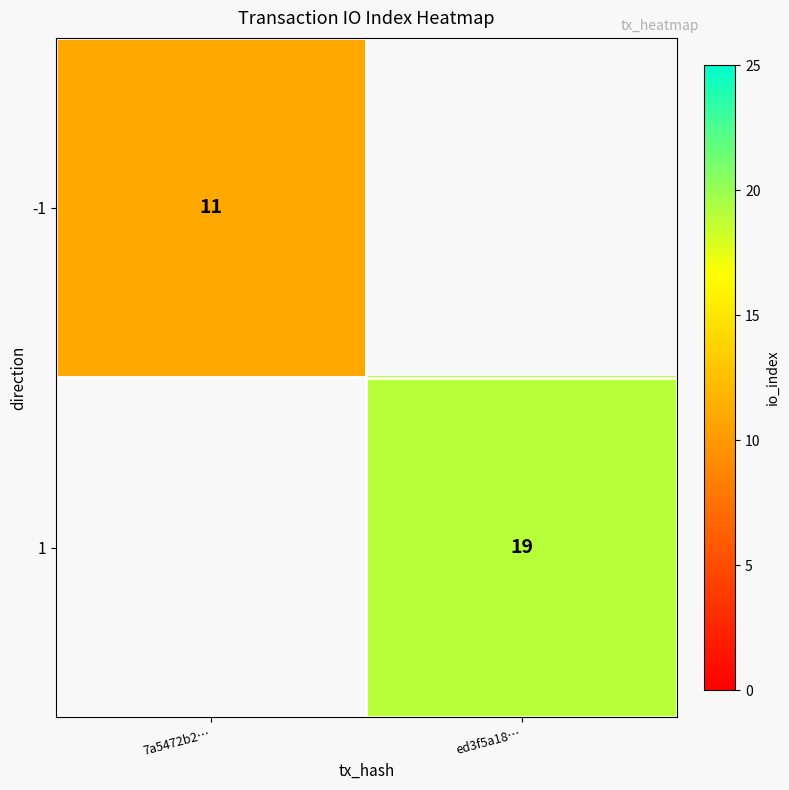

The value of 1 at ed3f5a18… is 32. True or false?

False